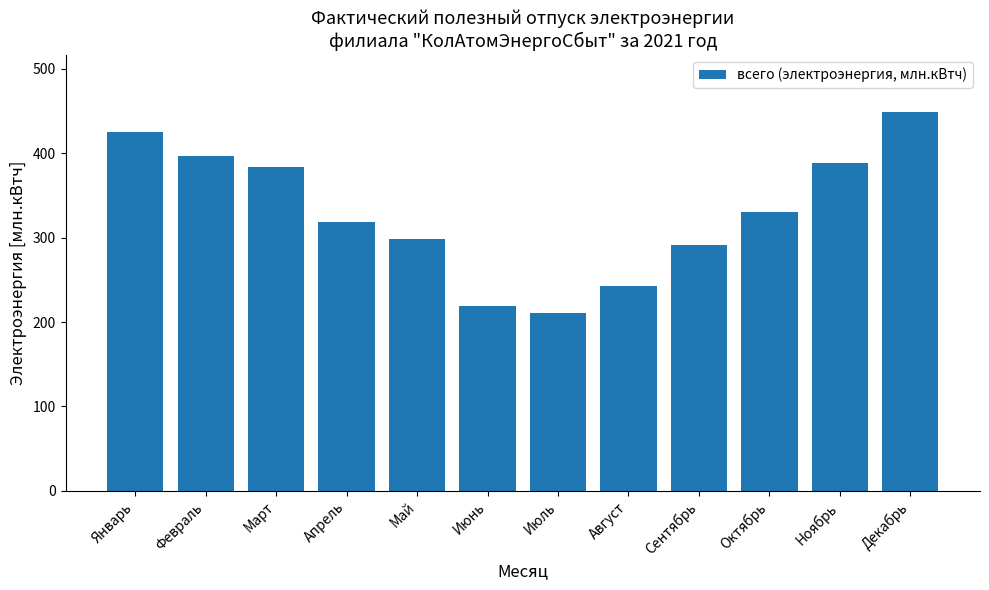

Reading left to right, extract all data points from this chart.

Январь=424.8	Февраль=396.4	Март=383.3	Апрель=318.4	Май=298.7	Июнь=218.5	Июль=210.8	Август=242.5	Сентябрь=290.9	Октябрь=330.4	Ноябрь=388.7	Декабрь=448.7